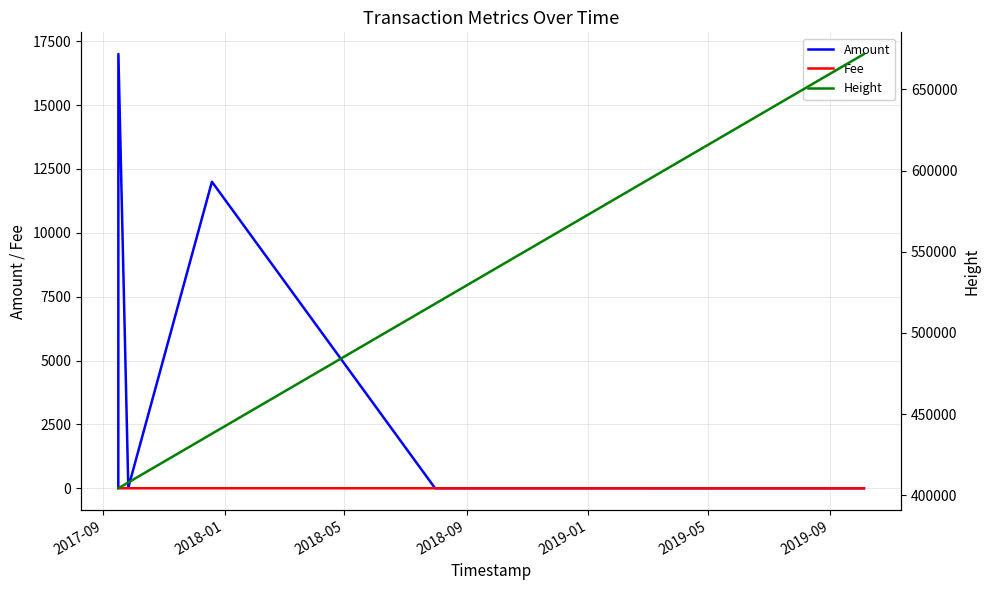

List the labels in order of Height value, smallest first.

2017-09, 2018-01, 2018-05, 2018-09, 2019-01, 2019-05